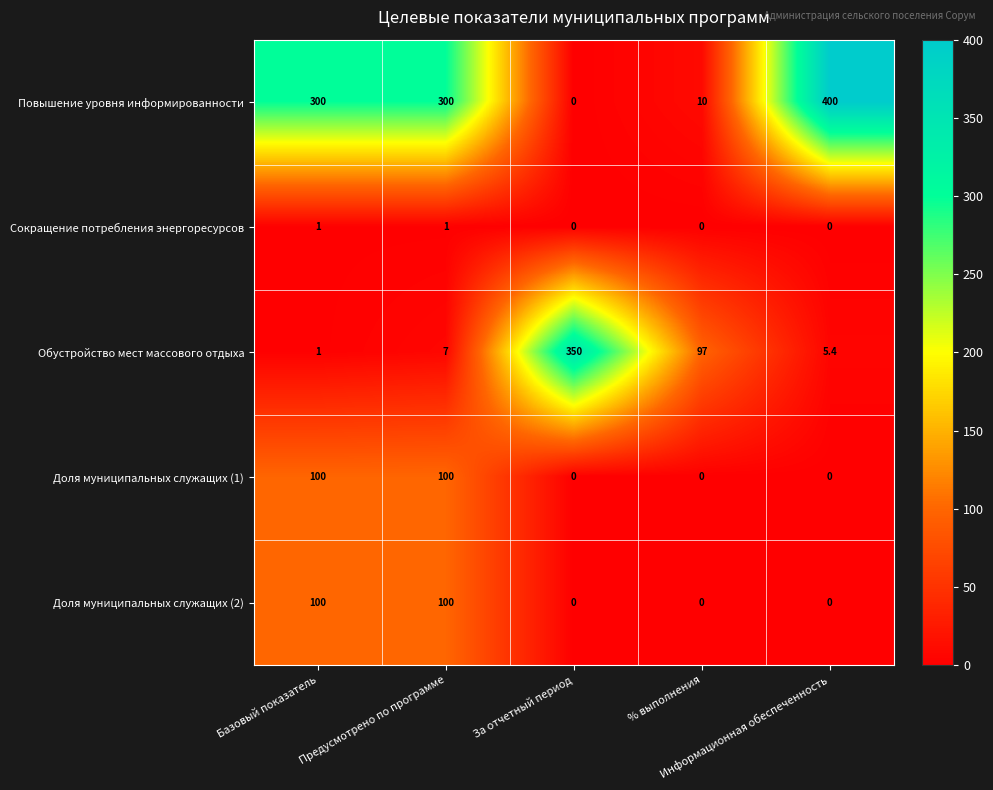

What is the total value across all series at Предусмотрено по программе?

508.0